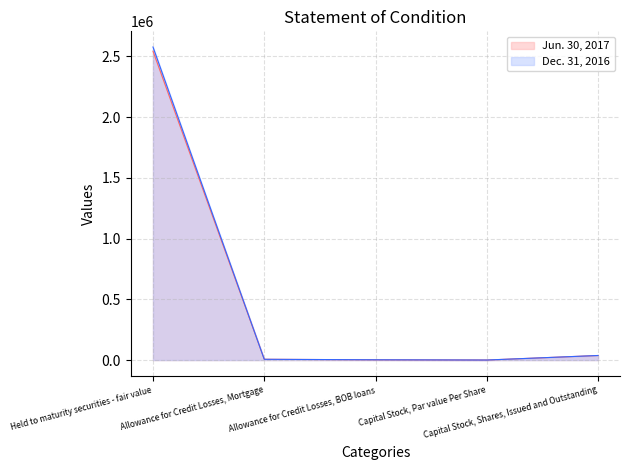

What is the value of the Dec. 31, 2016 point at the 5th from the left?

37554